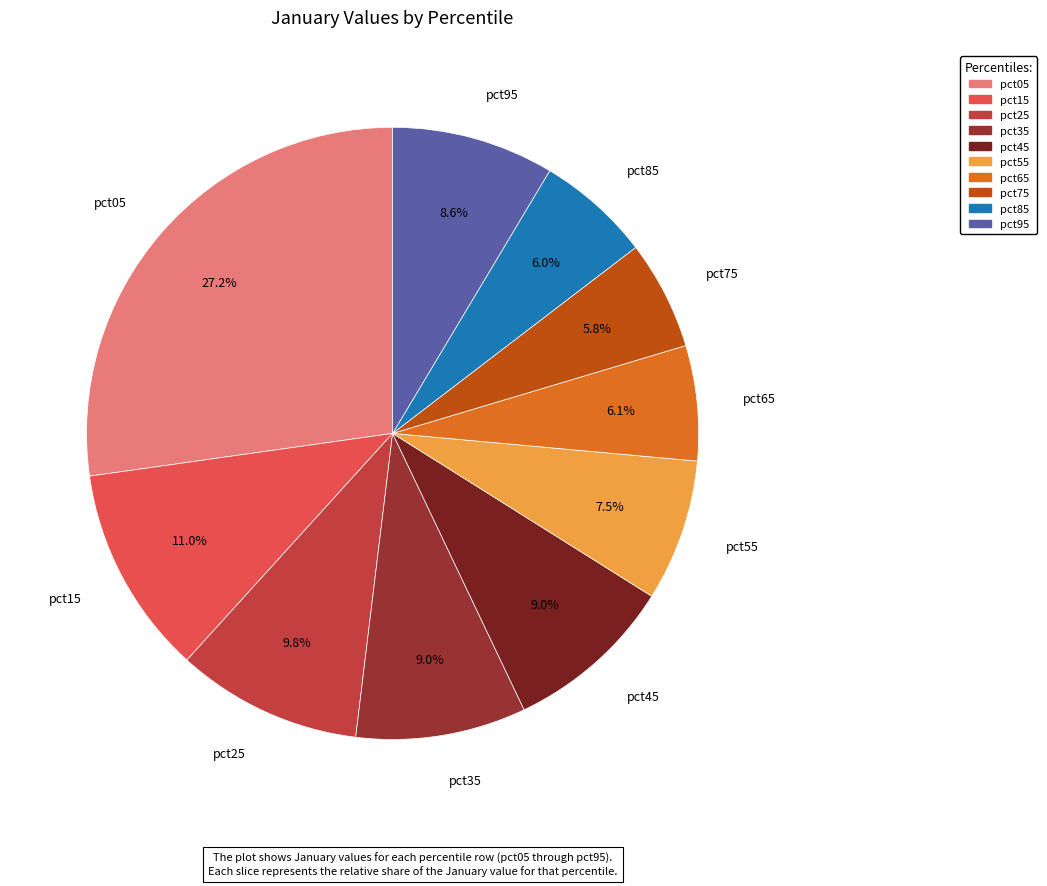

How many segments does this pie chart have?

10